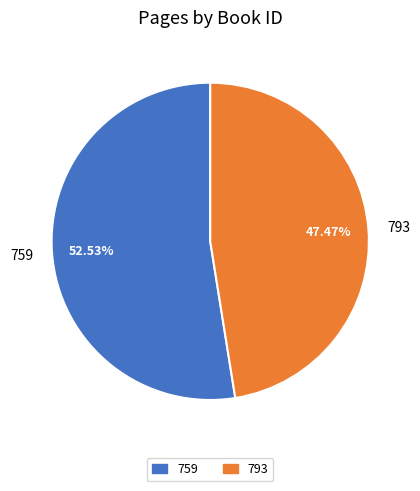

Is there a majority slice in this chart?

Yes